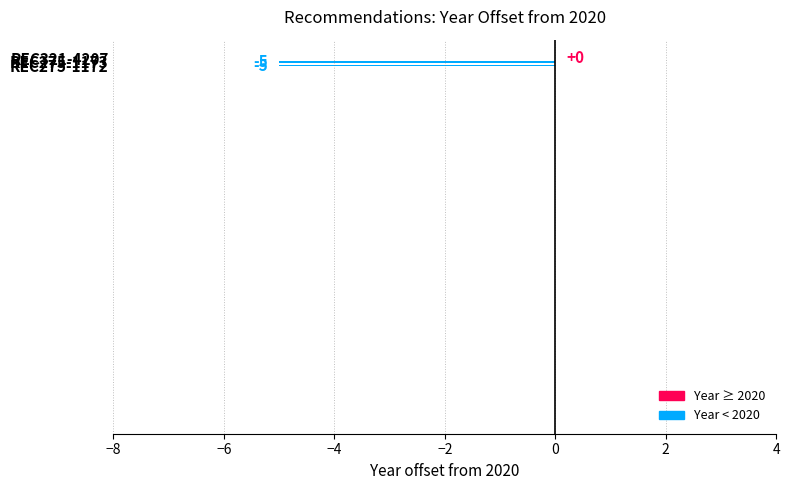

What is the sum of all values?

-10